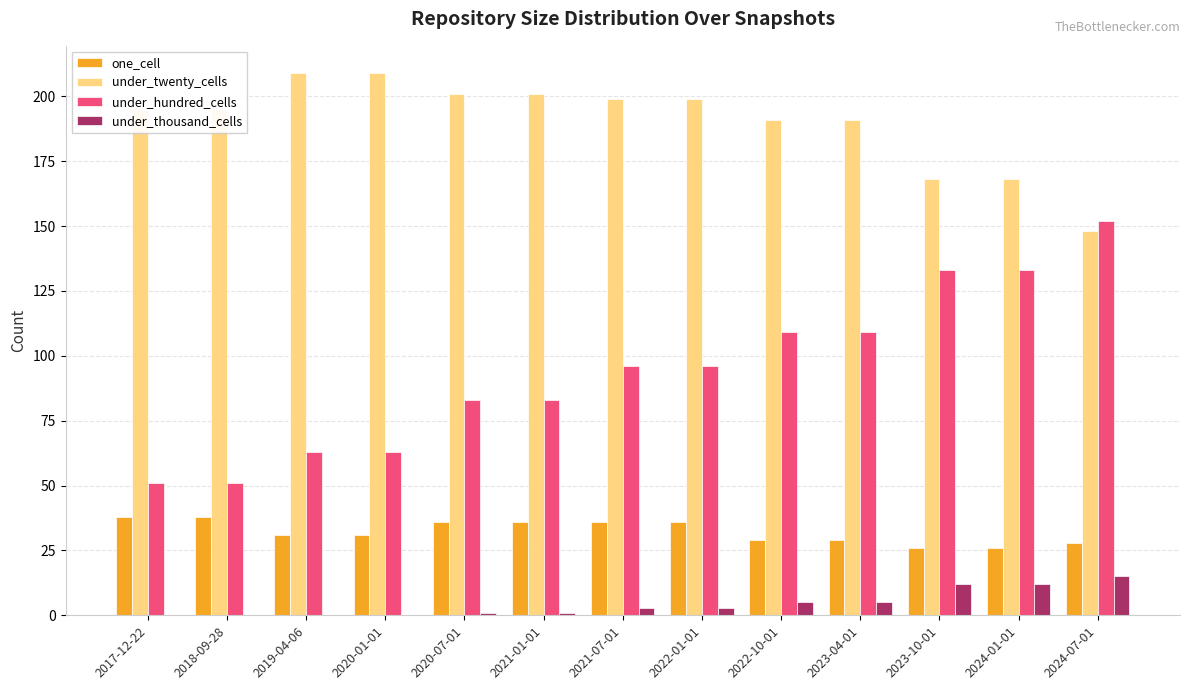

True or false: under_twenty_cells has a value of 168 at 2024-01-01.

True